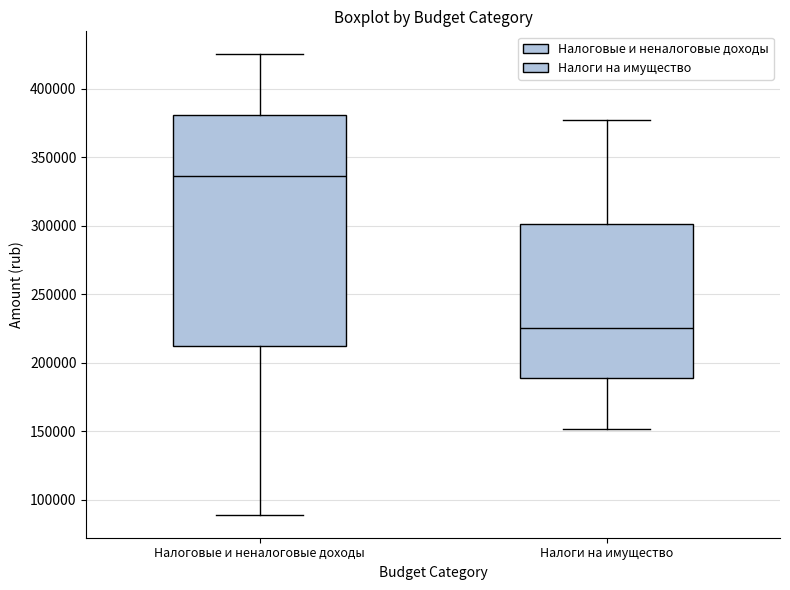

Comparing the boxes themselves (not the whiskers), which one is the tallest?

Налоговые и неналоговые доходы